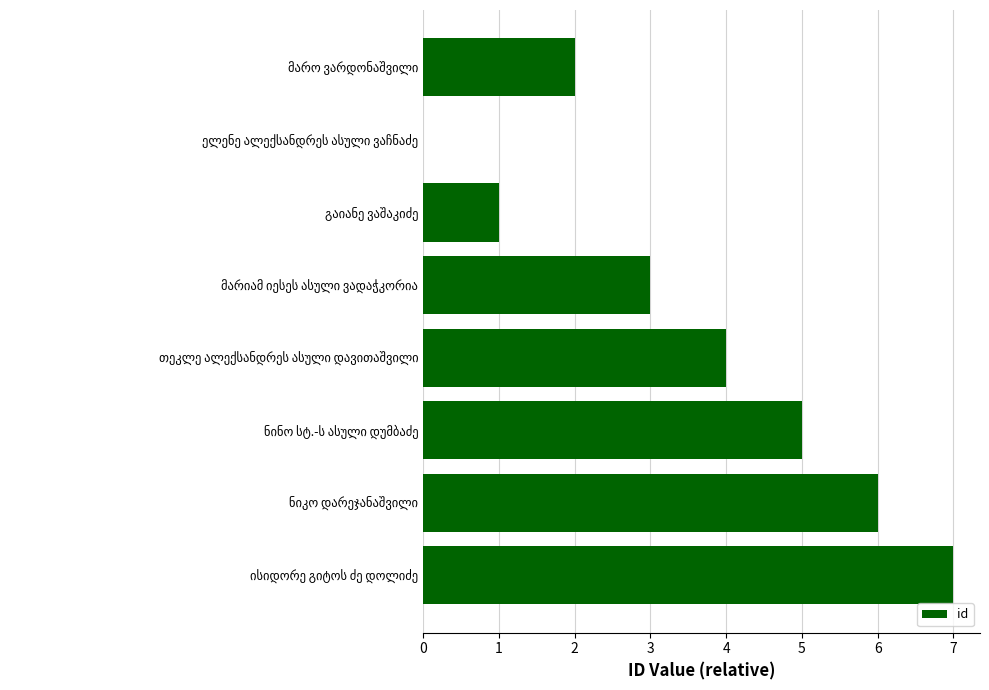

What is the sum of all values?

28